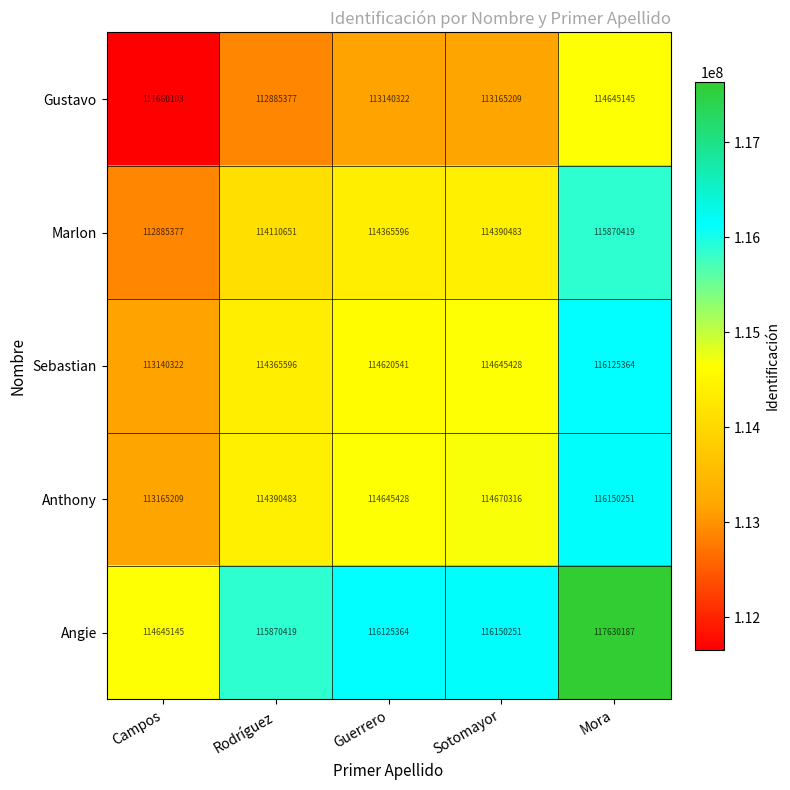

What is the difference between the Angie values at Mora and Sotomayor?

1479936